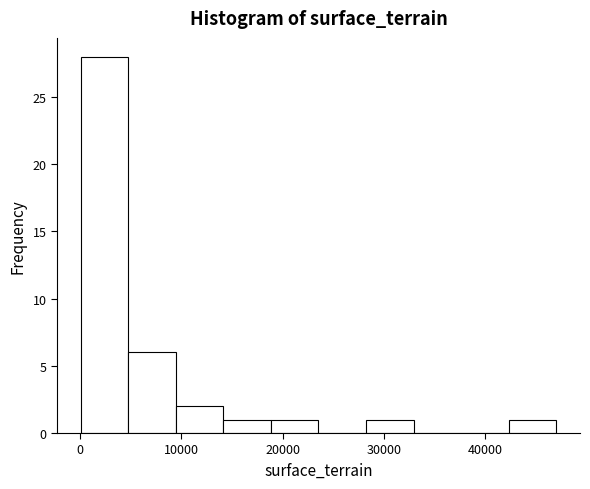

Over which range of the x-axis is the bar tallest?

0 to 5000